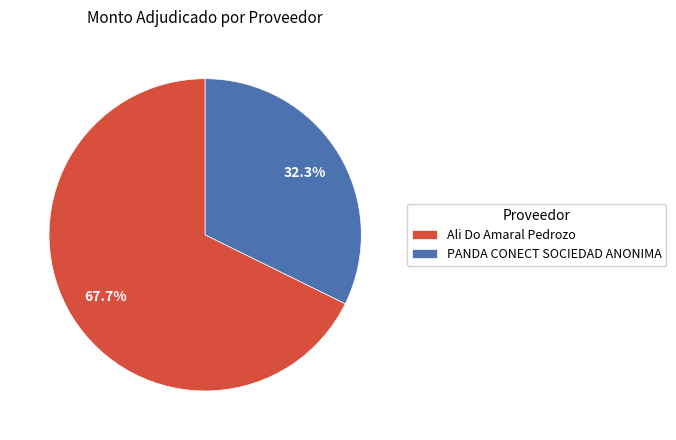

Count the number of slices in the pie.

2